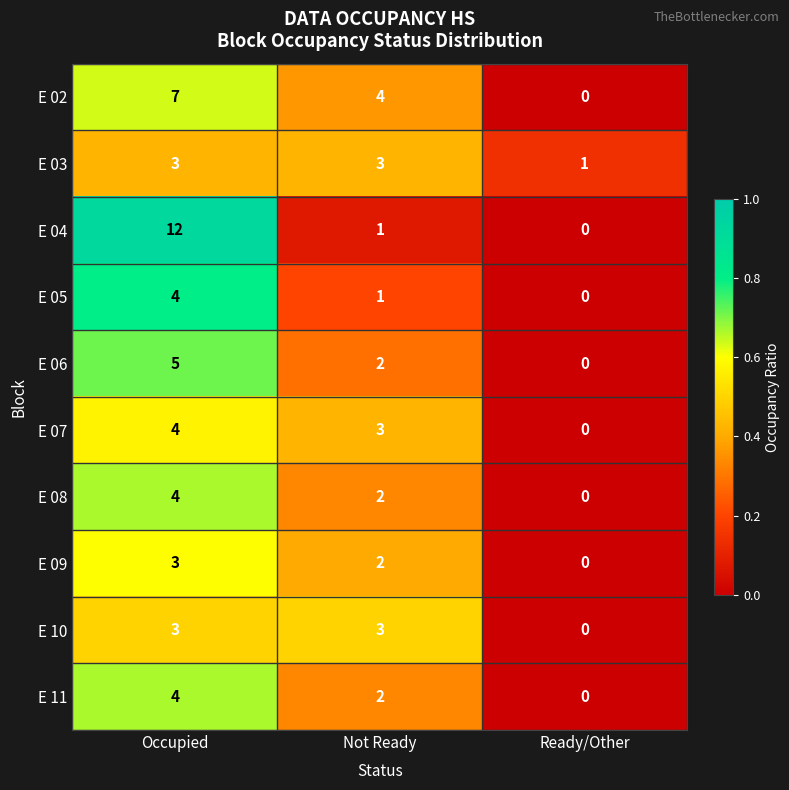

At which label does E 09 reach its minimum?

Ready/Other